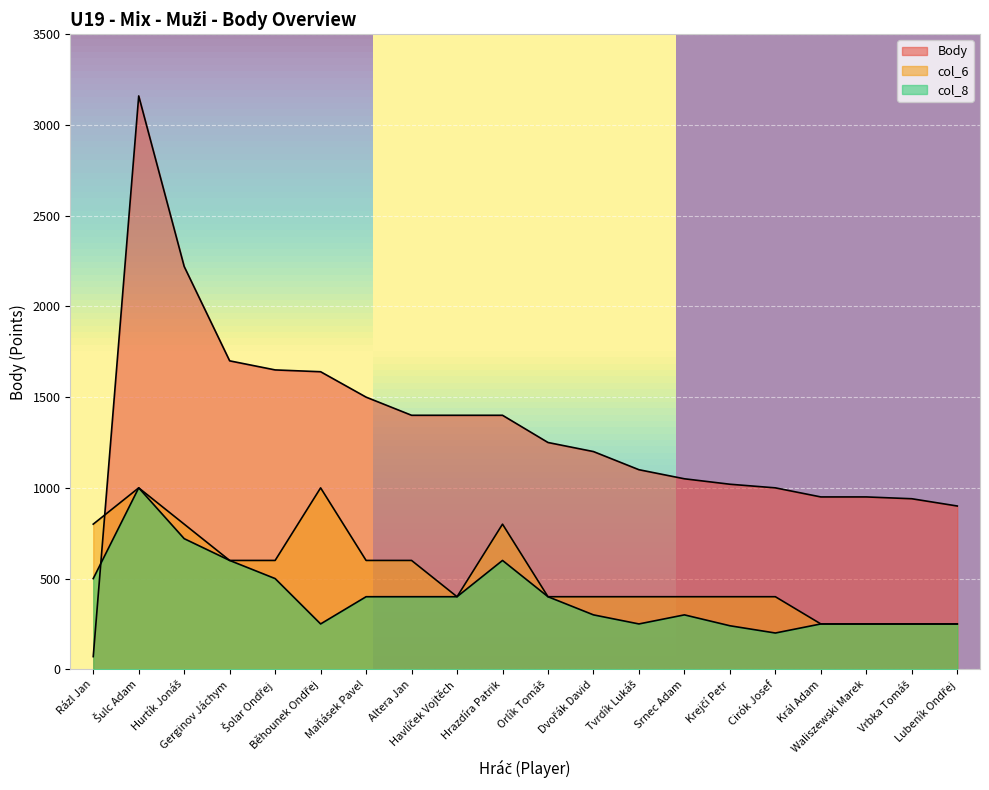

Reading left to right, list all the values displayed in this chart.

Body: 70	3160	2220	1700	1650	1640	1500	1400	1400	1400	1250	1200	1100	1050	1020	1000	950	950	940	900
col_6: 800	1000	800	600	600	1000	600	600	400	800	400	400	400	400	400	400	250	250	250	250
col_8: 500	1000	720	600	500	250	400	400	400	600	400	300	250	300	240	200	250	250	250	250